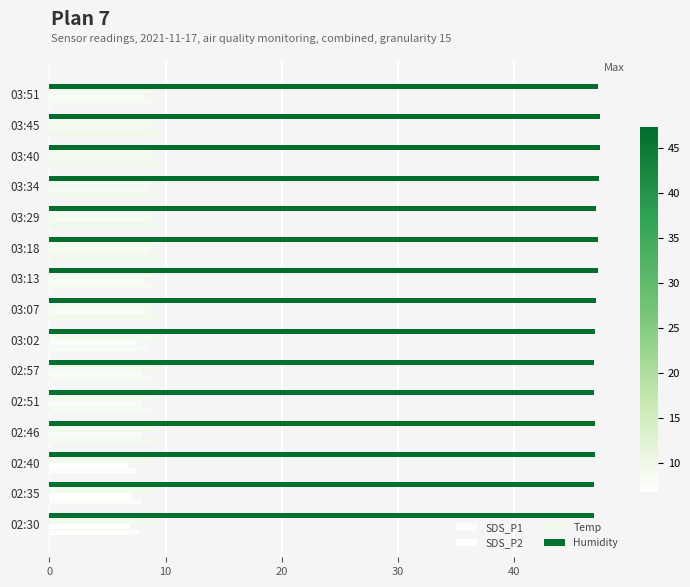

Count the number of data series in this chart.

4